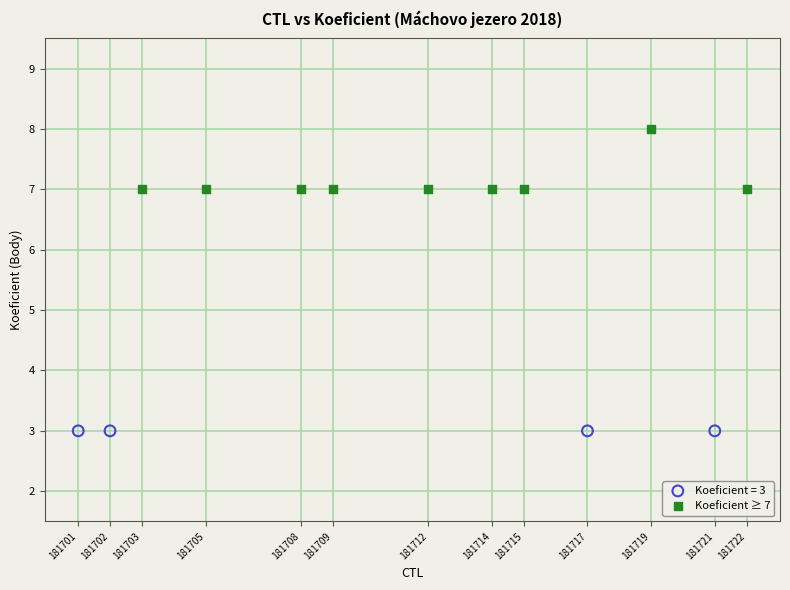

Which series reaches the minimum Y coordinate?

Koeficient = 3